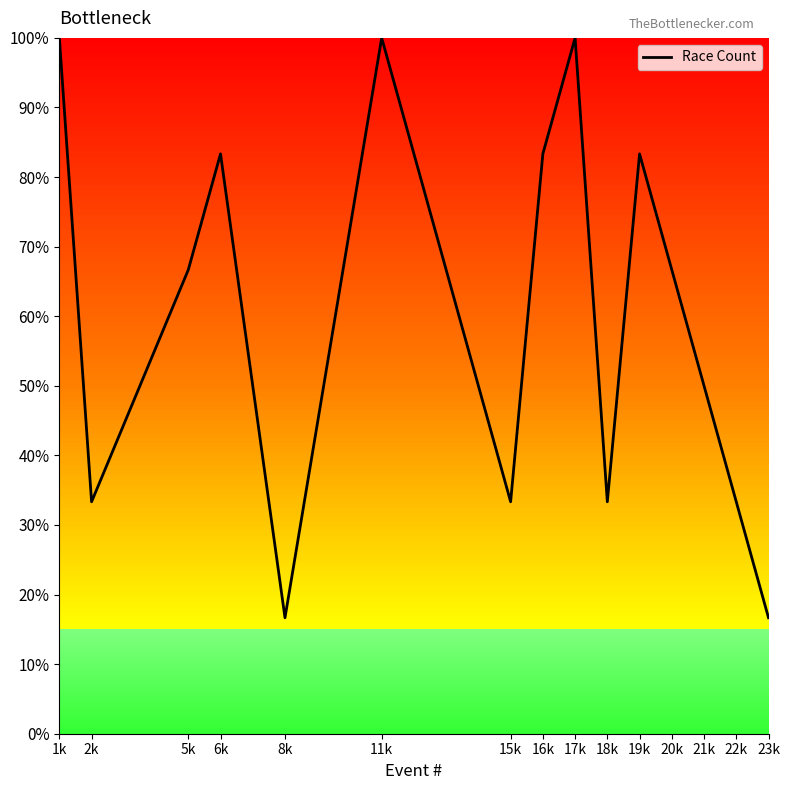

At which category does the data reach its first local valley?

2k